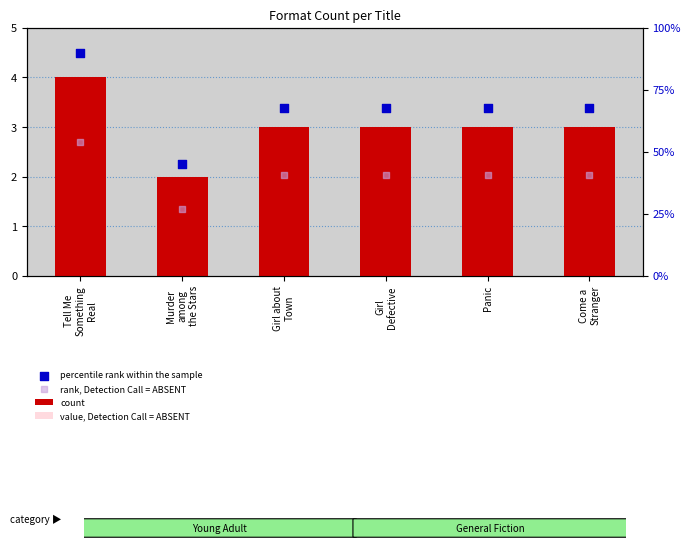

At which category is the sum across all series the highest?

Tell Me
Something
Real